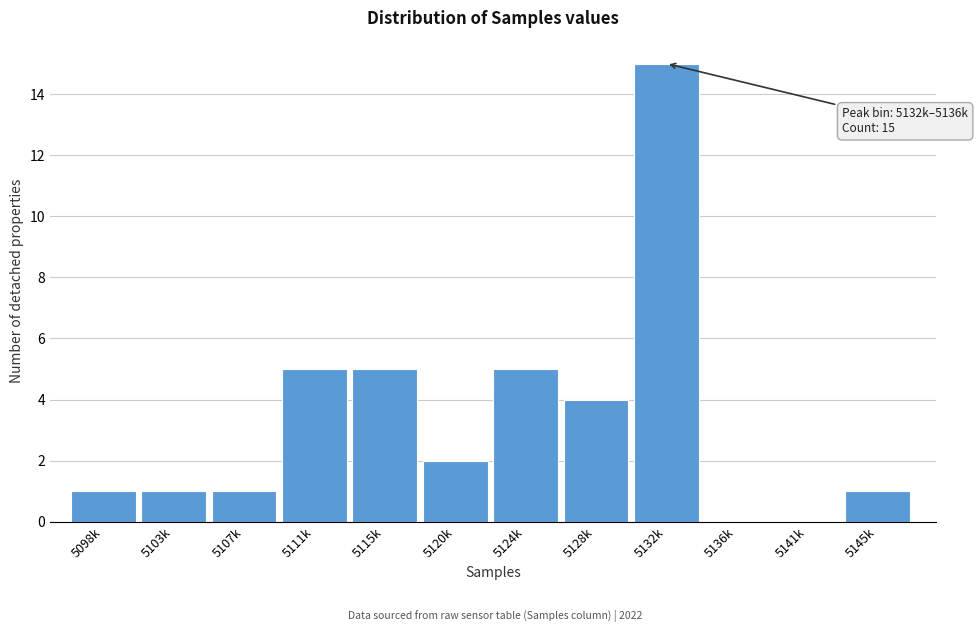

Reading left to right, transcribe all the data shown in this chart.

5098k=1	5103k=1	5107k=1	5111k=5	5115k=5	5120k=2	5124k=5	5128k=4	5132k=15	5136k=0	5141k=0	5145k=1